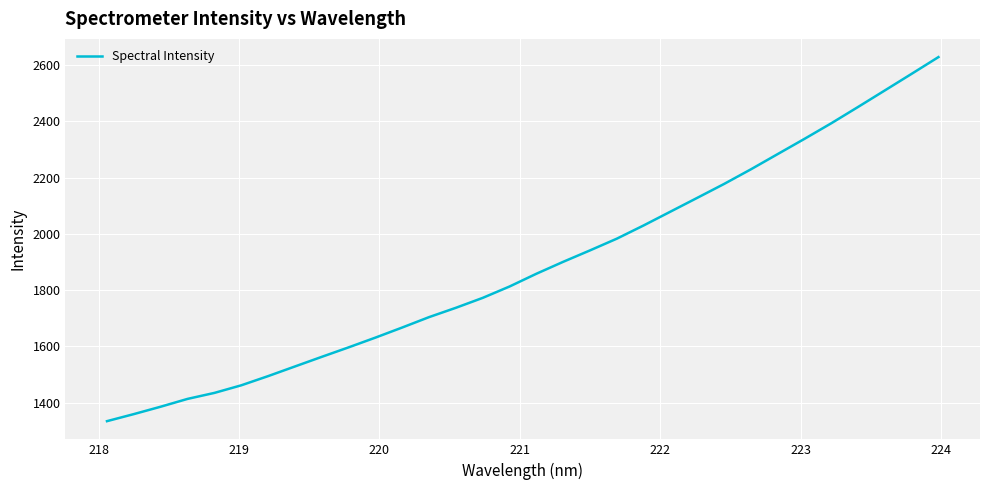

What is the sum of all values?

60389.0